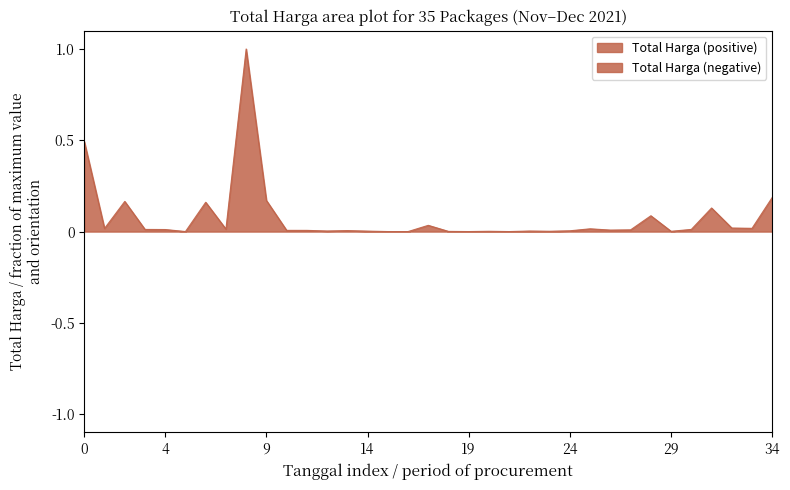

What is the maximum value for Total Harga (positive)?

1.0